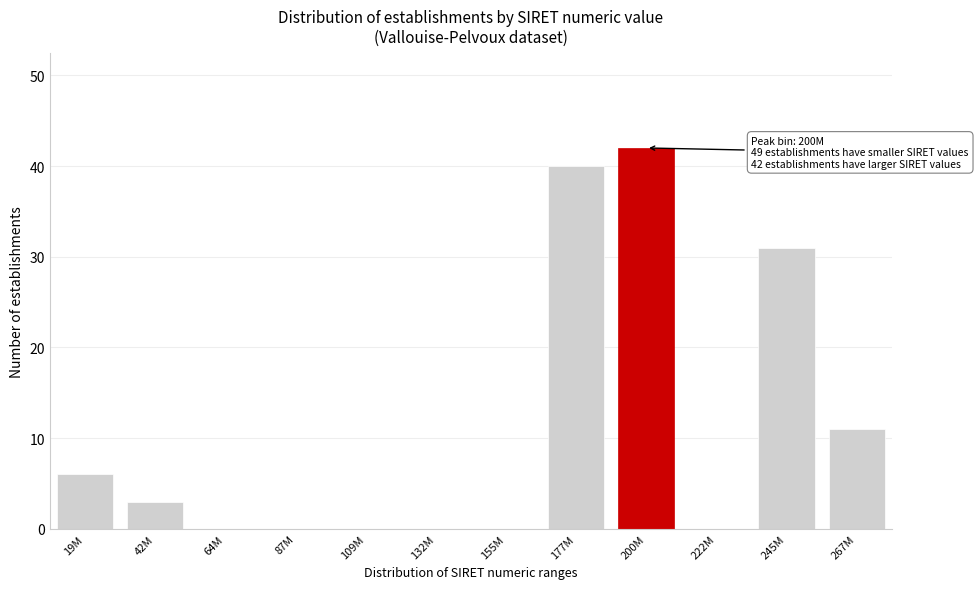

Reading right to left, transcribe all the data shown in this chart.

267M=11	245M=31	222M=0	200M=42	177M=40	155M=0	132M=0	109M=0	87M=0	64M=0	42M=3	19M=6